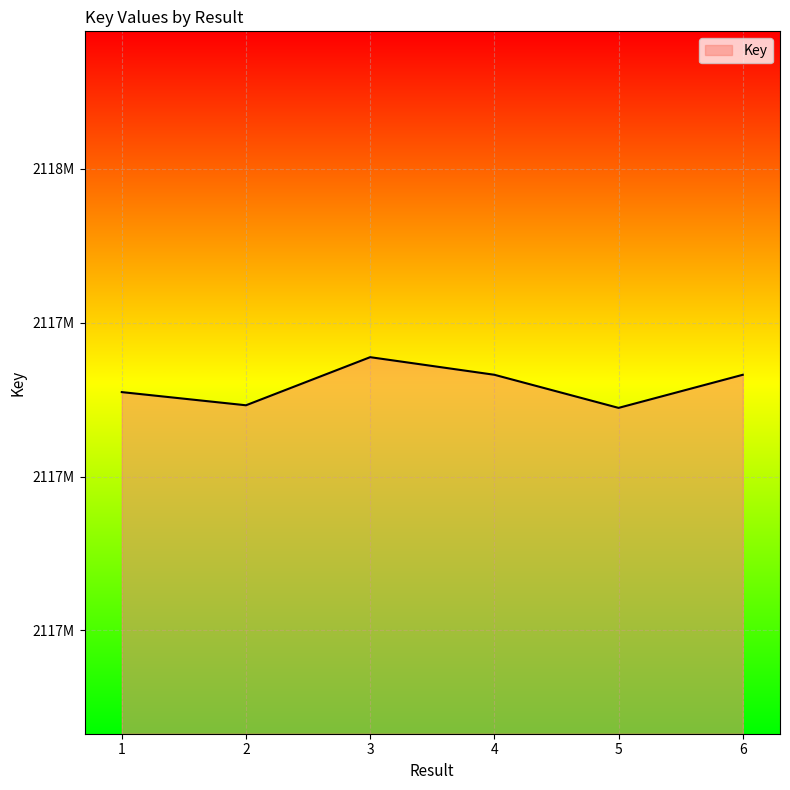

Does the chart display data point markers on the line(s)?

No